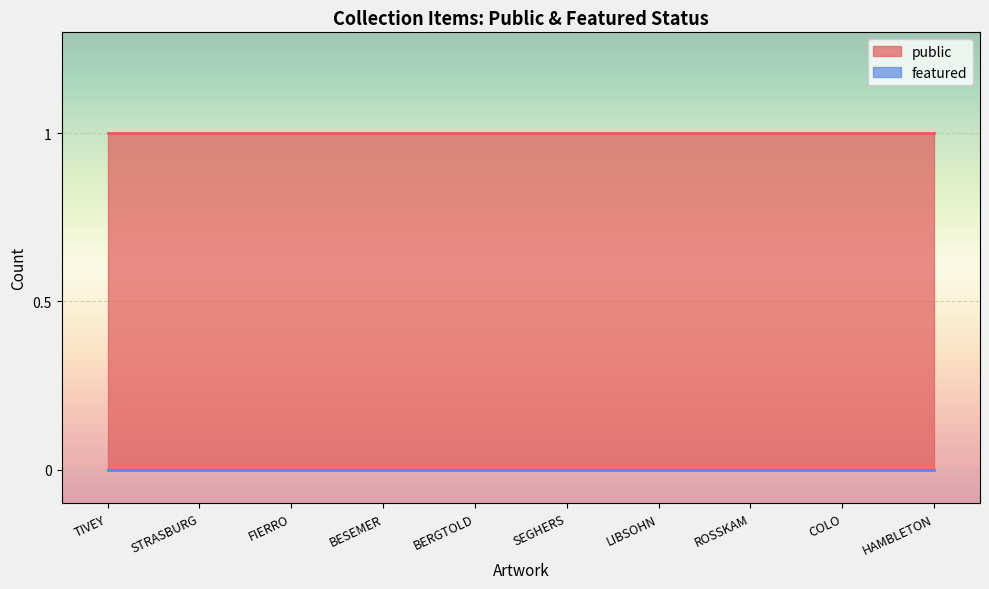

True or false: public has more than 0 points higher than both neighbors.

False